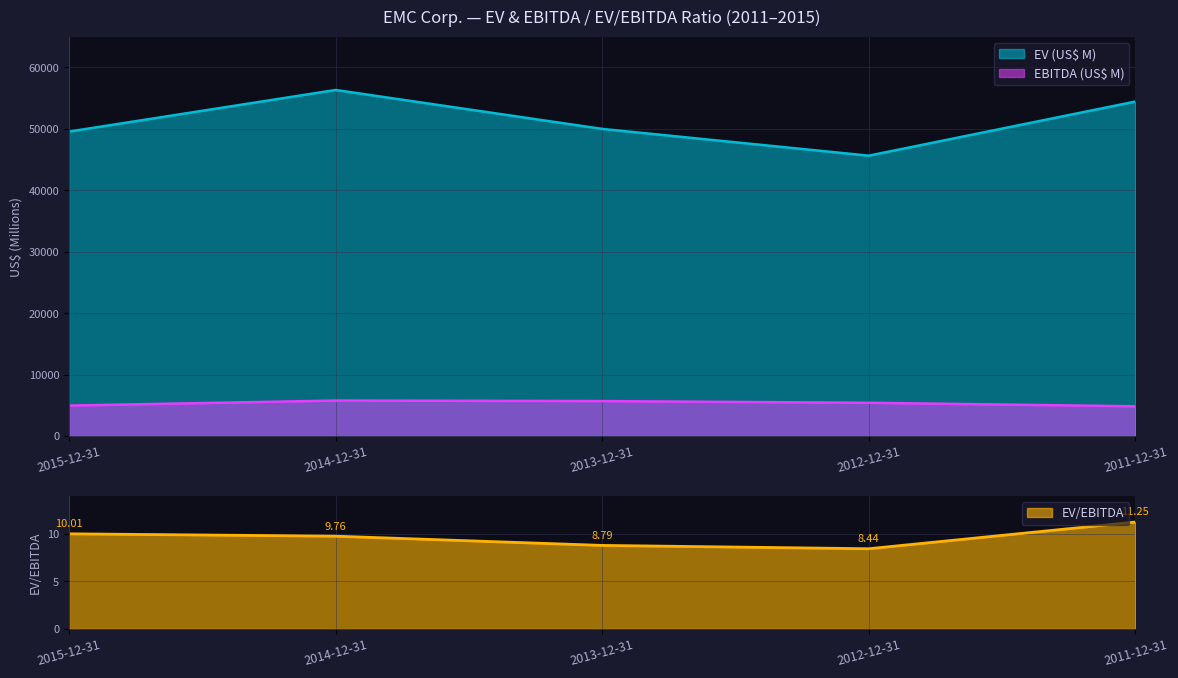

Reading left to right, extract all data points from this chart.

EV (US$ M): 49565.0	56338.0	49998.0	45643.0	54456.0
EBITDA (US$ M): 4953.0	5773.0	5686.0	5410.0	4841.0
EV/EBITDA: 10.0	9.8	8.8	8.4	11.2